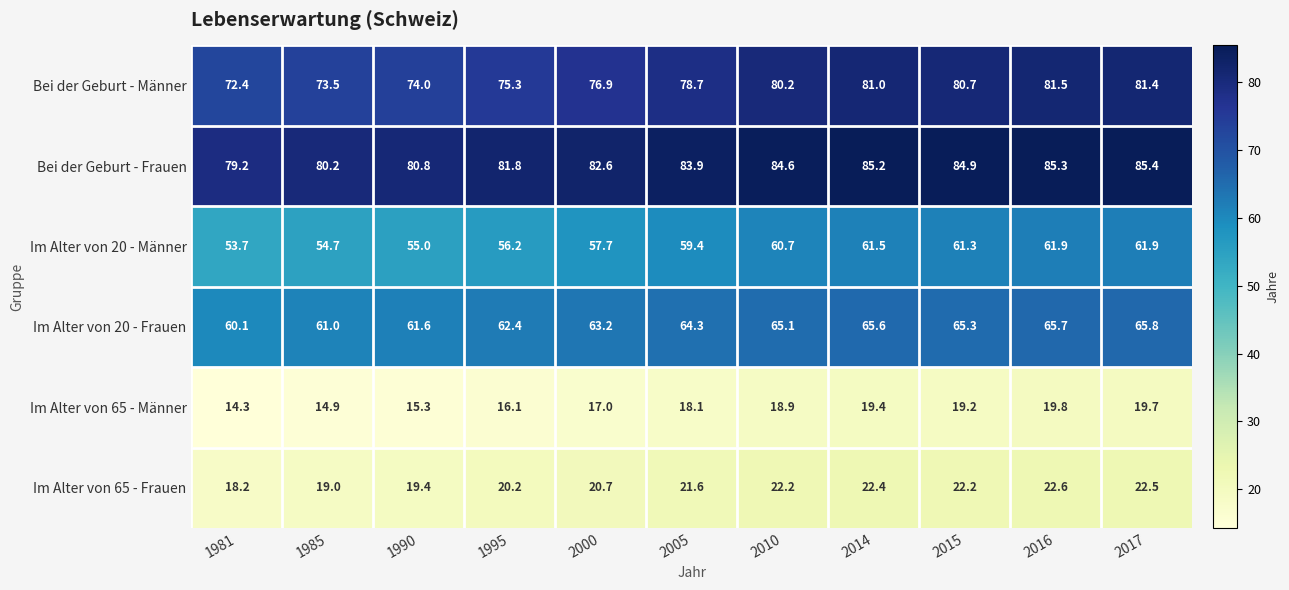

What is the spread (max minus min) of values at 1990?

65.5